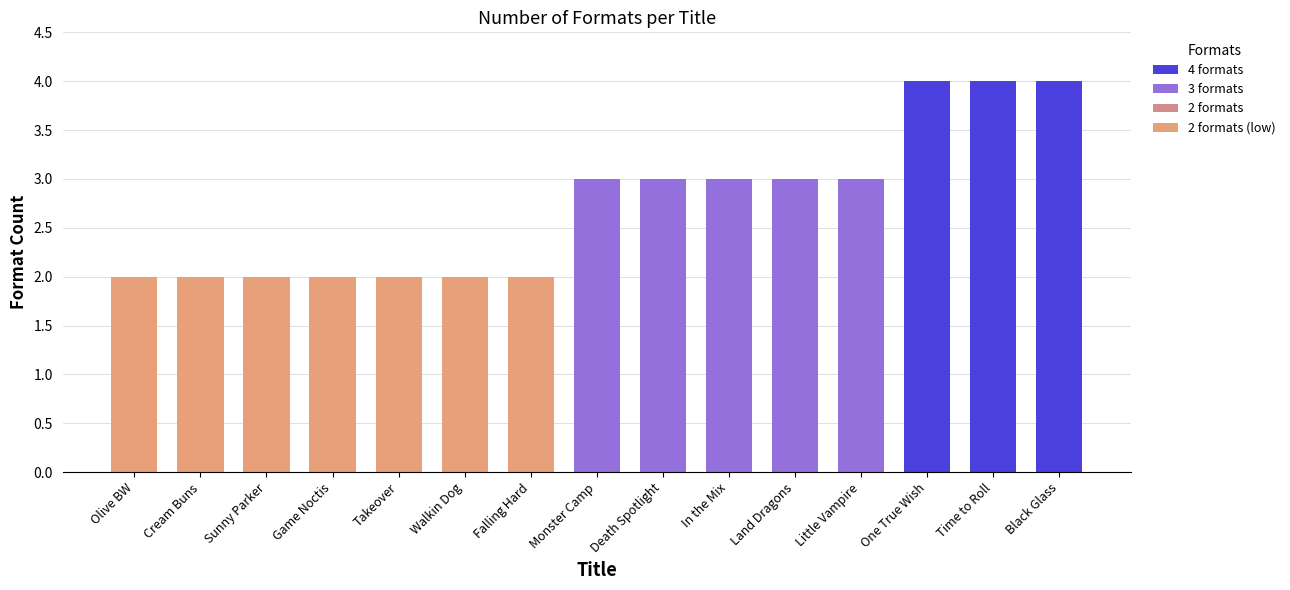

What is the label of the 13th bar from the left?

One True Wish